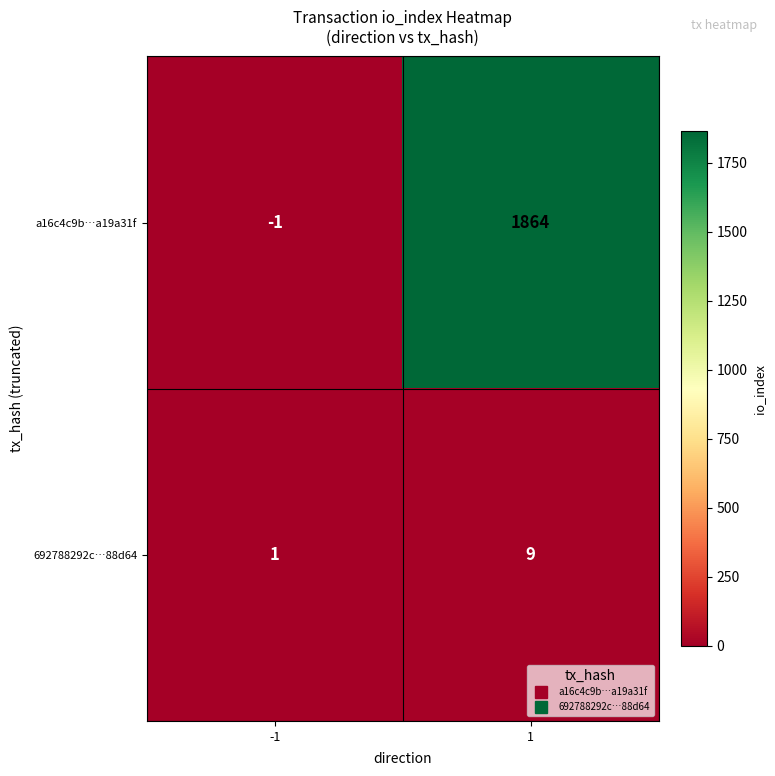

Which category has the highest value across all series?

1